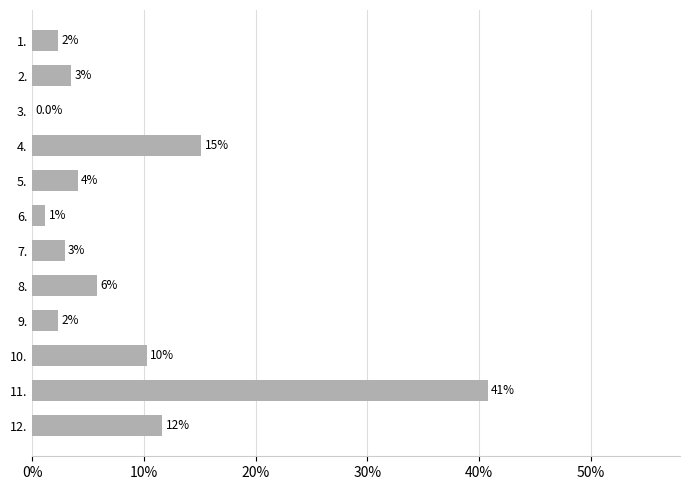

Are the bars horizontal?

Yes